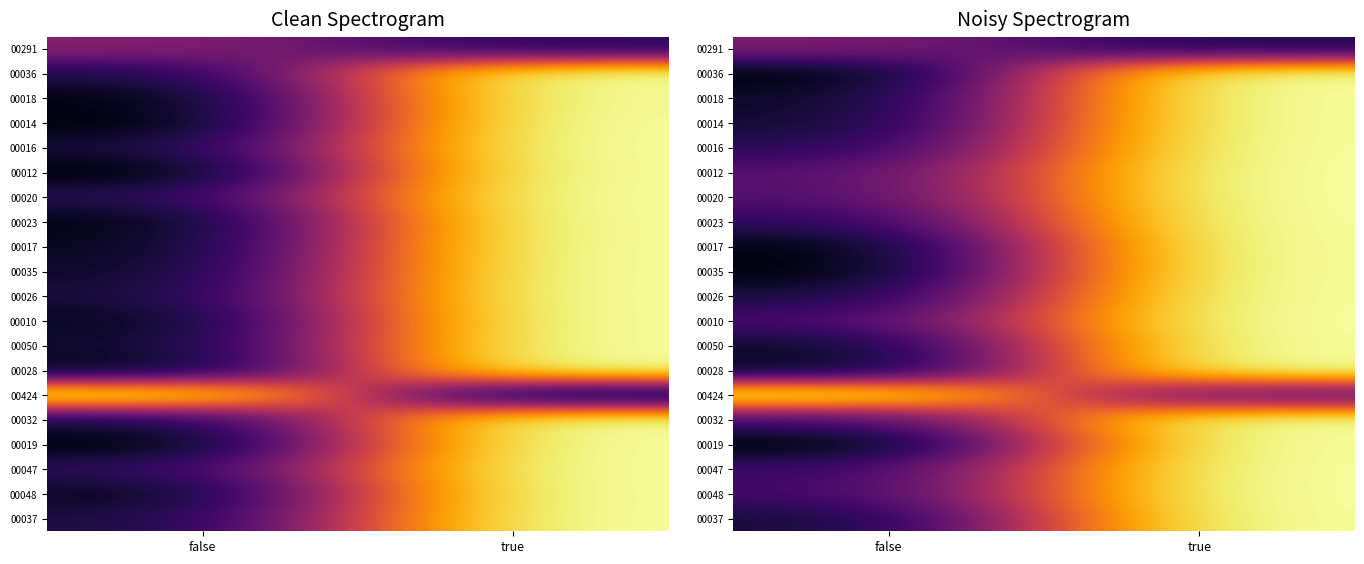

Which label corresponds to the largest value in the chart?

true